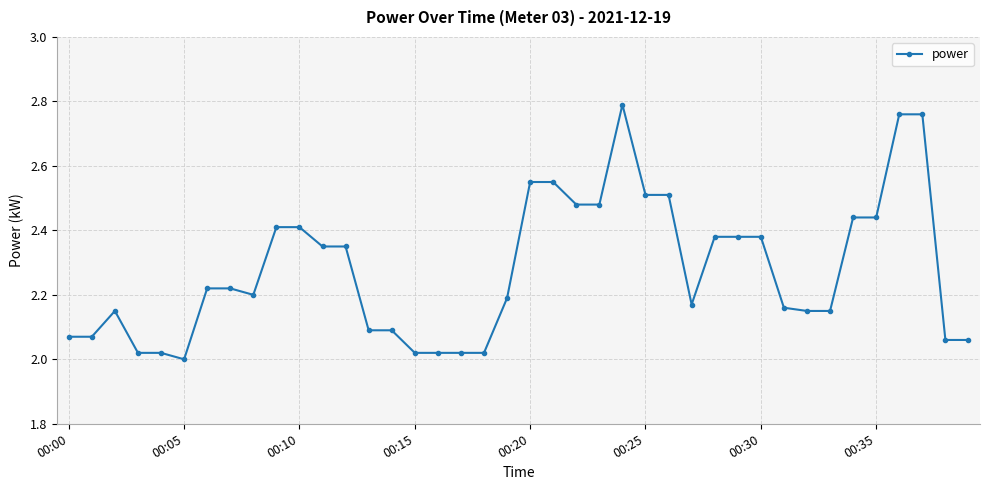

What is the average value?

2.3